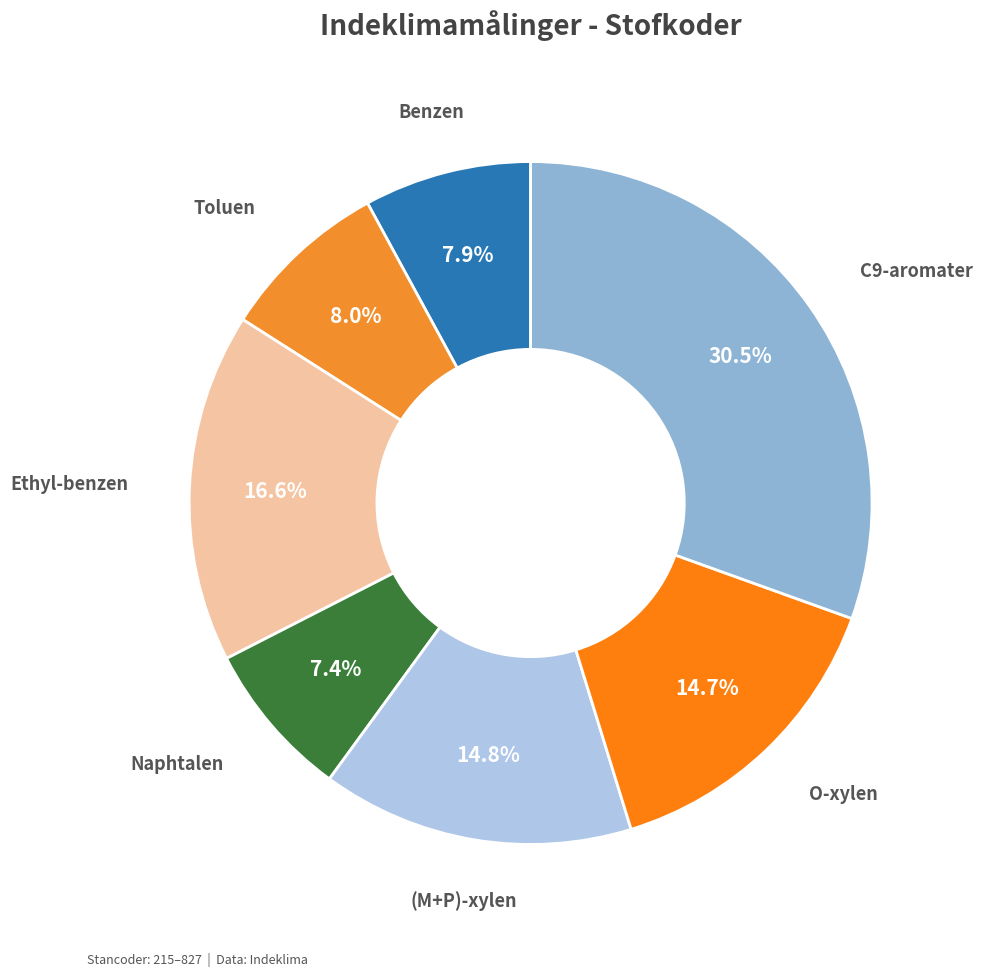

Is it true that (M+P)-xylen is 5% of the pie?

False